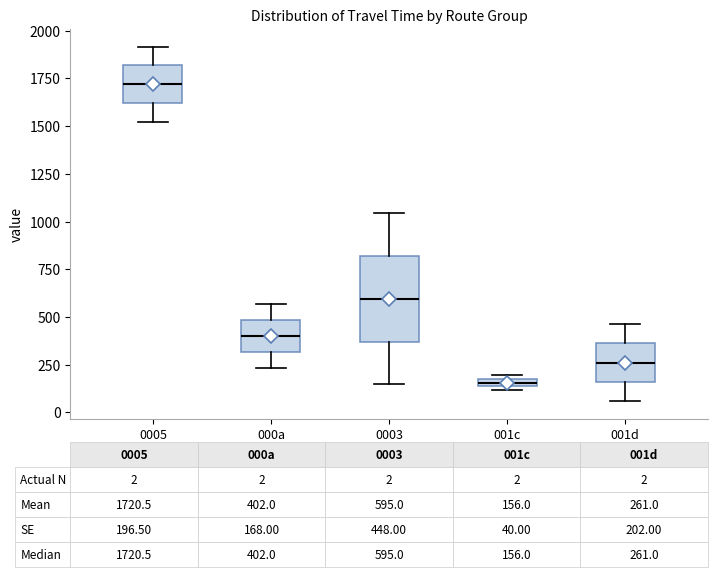

Which box has the highest median line?

0005